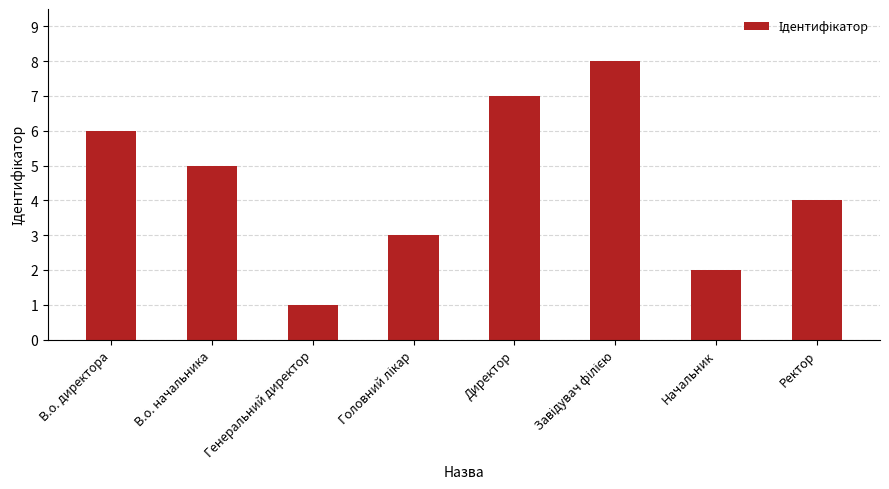

What is the difference between the maximum and minimum values?

7